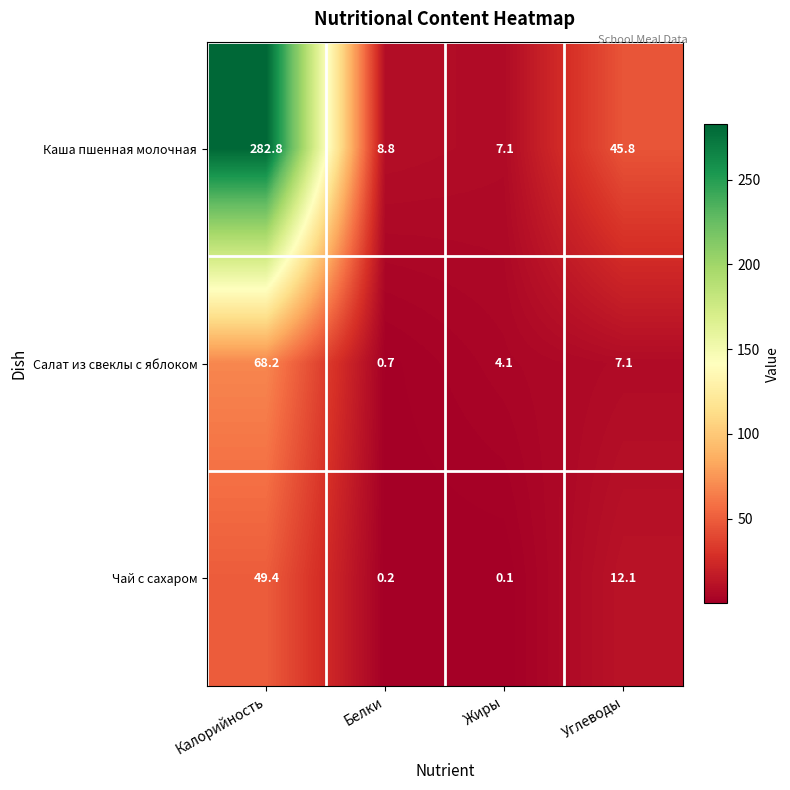

At which label does Каша пшенная молочная first exceed 45?

Калорийность